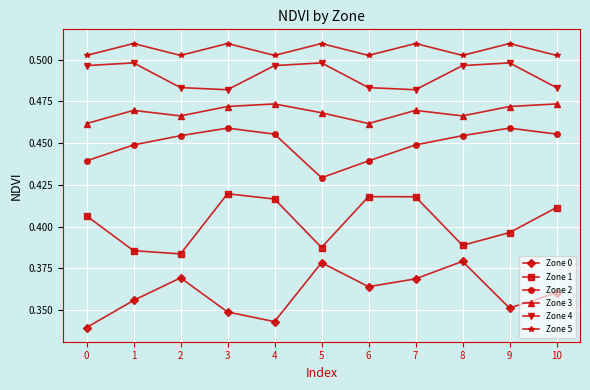

True or false: Zone 3 and Zone 0 intersect in this chart.

False